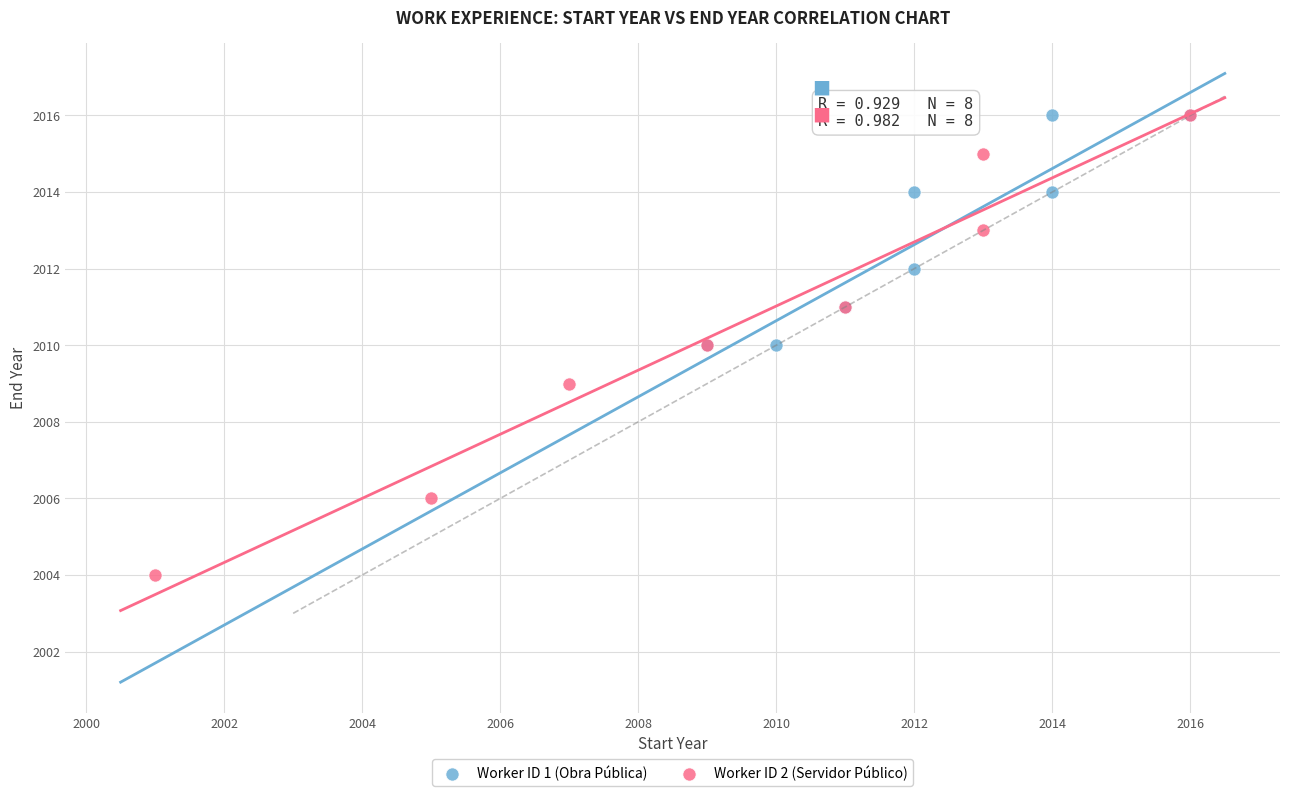

Which series has the largest Y range (max minus min)?

Worker ID 2 (Servidor Público)